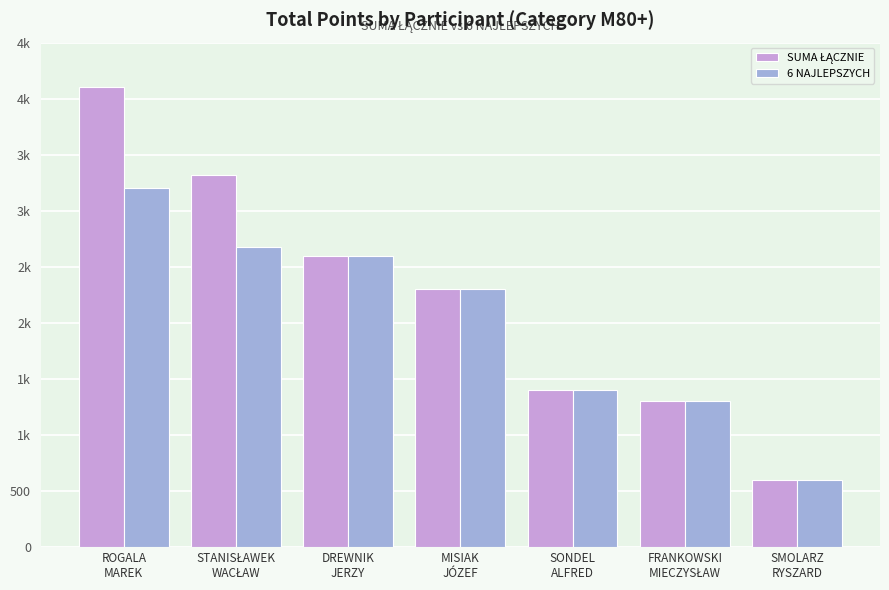

Which category has the highest value in the SUMA ŁĄCZNIE series?

ROGALA
MAREK